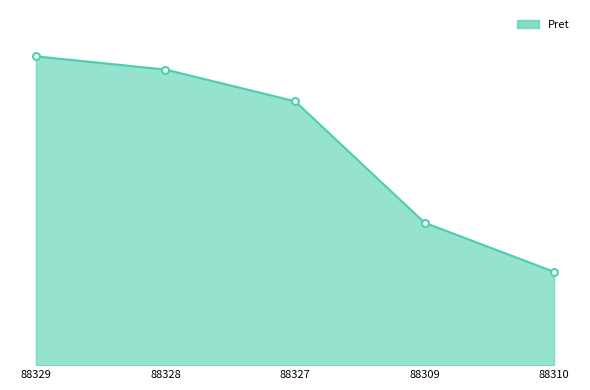

Is it true that the value at 88329 is 1370575?

False